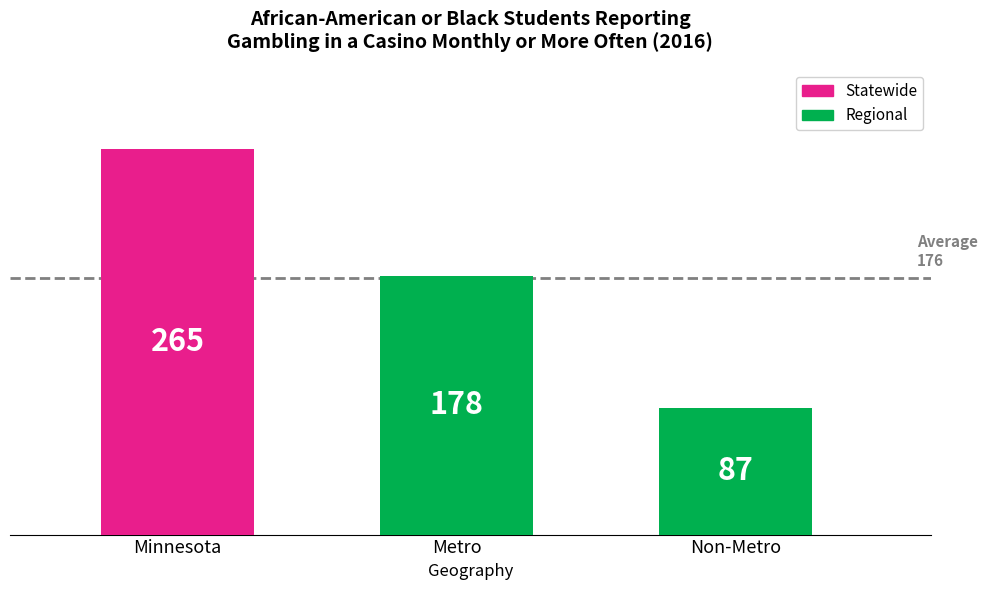

What is the change in value from Minnesota to Metro?

-87